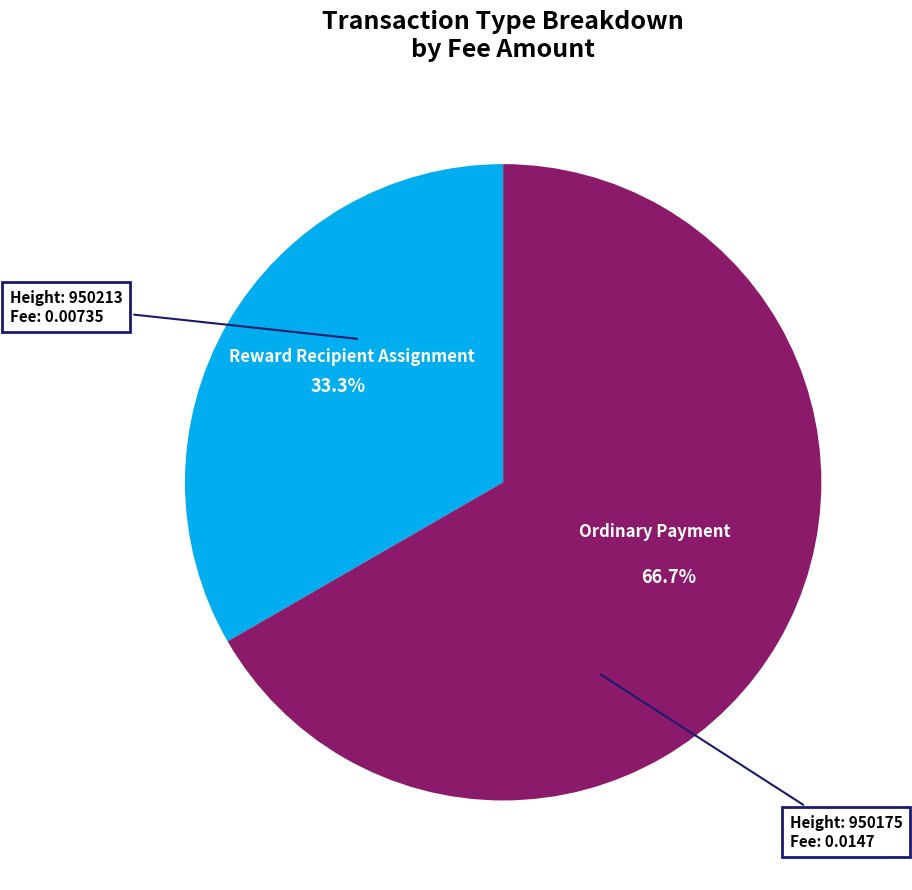

How many slices are in this pie chart?

2